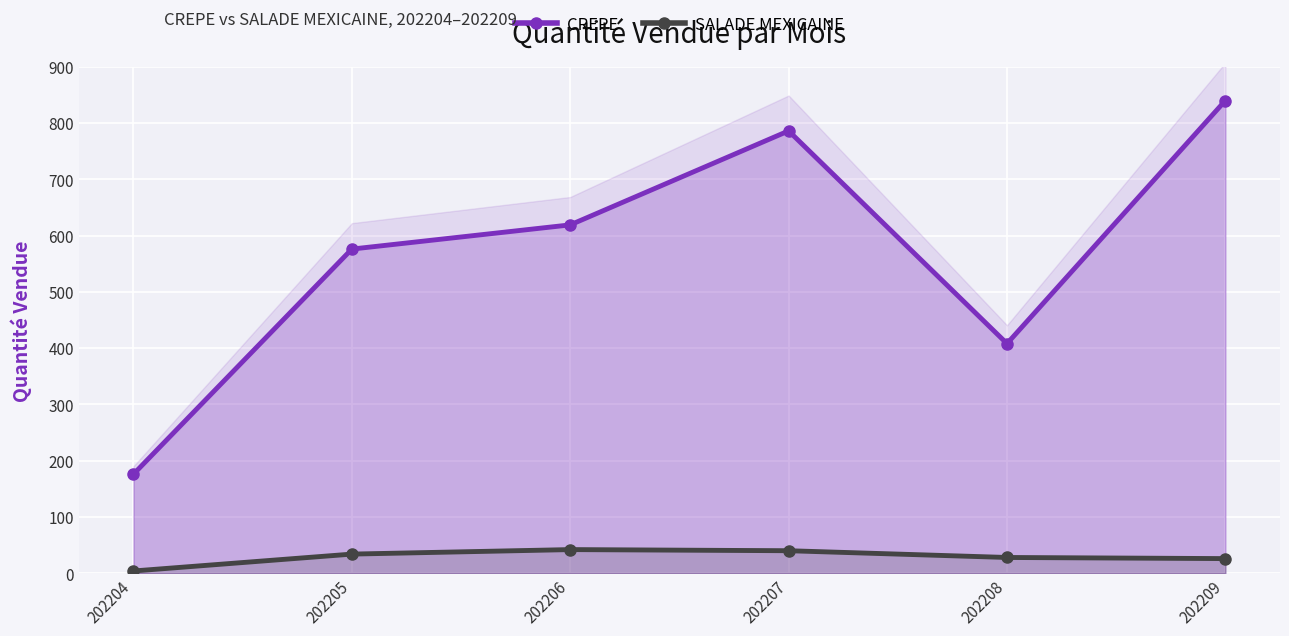

Which has a higher value, 202208 or 202204?

202208